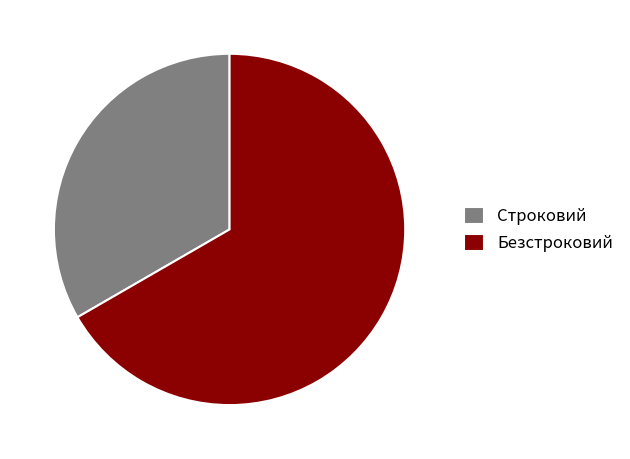

How many slices are in this pie chart?

2